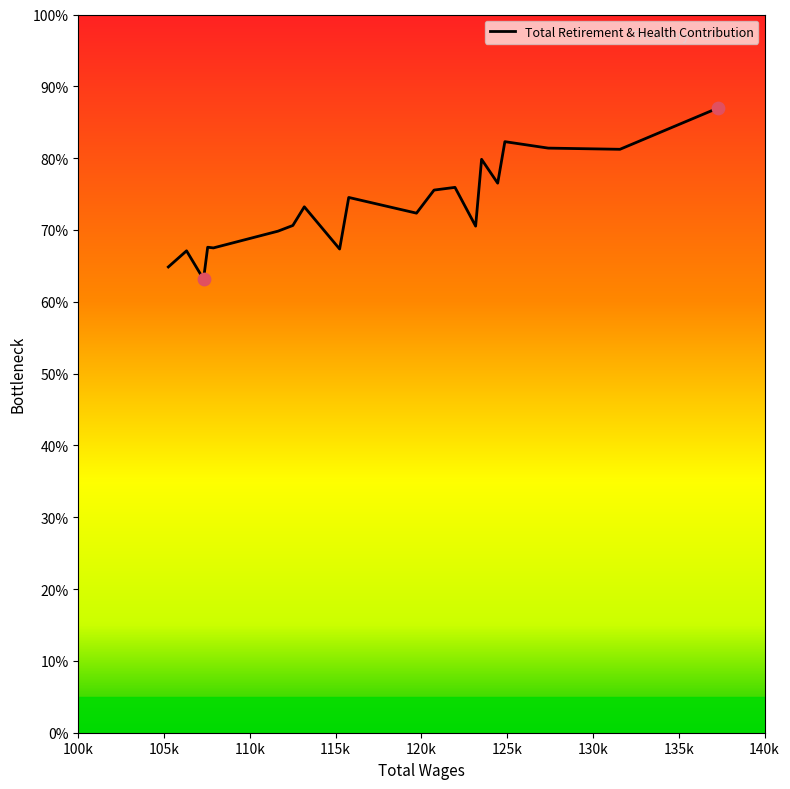

Approximately how many times larger is the value at 125371.0 compared to 123656.0?

1.2